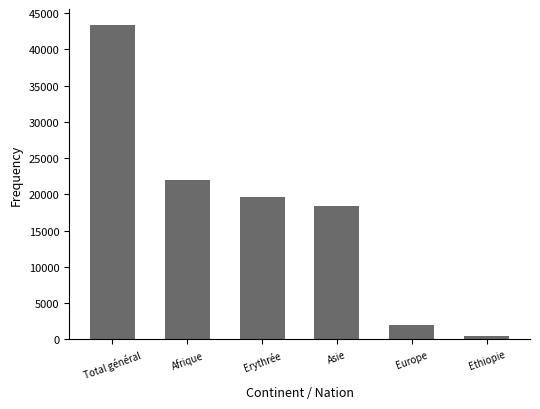

What is the greatest value displayed?

43379